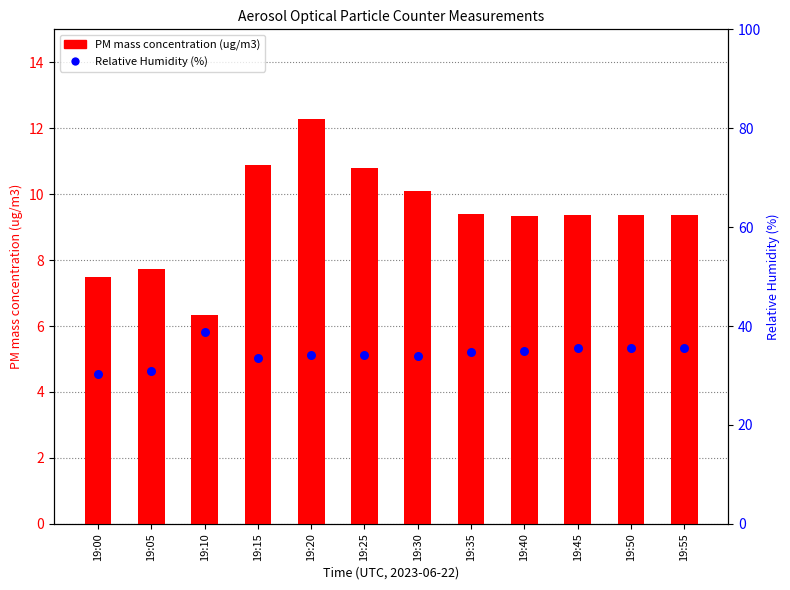

Which series reaches the maximum Y coordinate?

Relative Humidity (%)